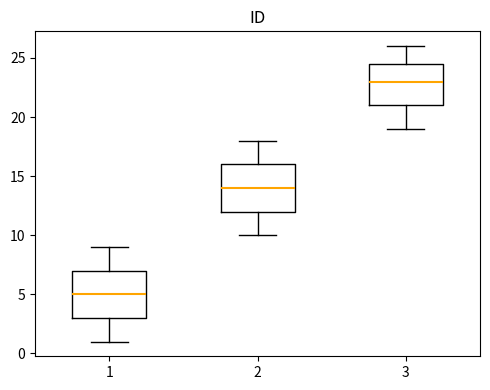

Which box has the lowest median line?

1